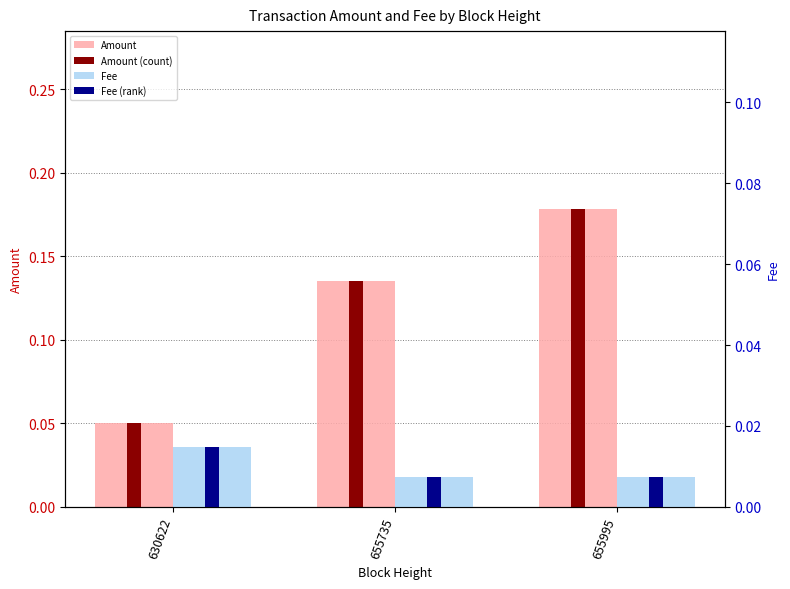

Reading right to left, list all the values displayed in this chart.

Amount: 655995=0.2	655735=0.1	630622=0.1
Amount (count): 655995=0.2	655735=0.1	630622=0.1
Fee: 655995=0.0	655735=0.0	630622=0.0
Fee (rank): 655995=0.0	655735=0.0	630622=0.0